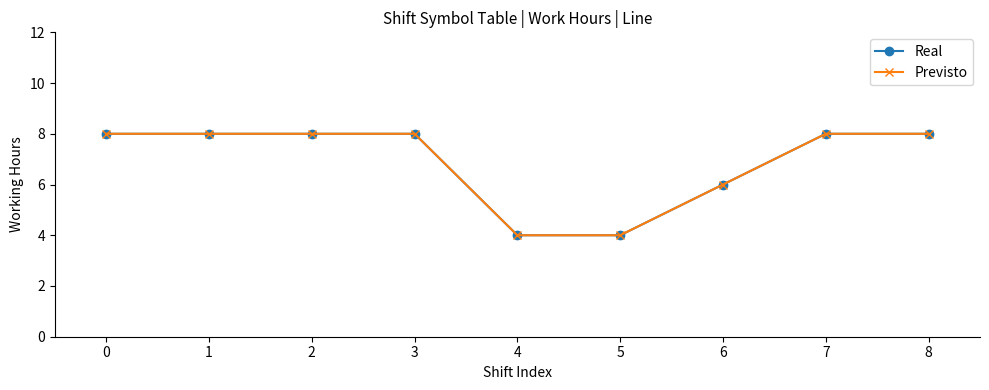

Where do Real and Previsto first cross each other?

4 and 5